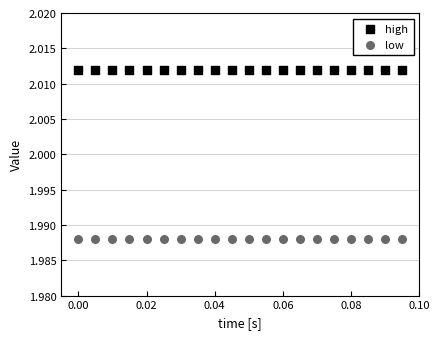

Which series contains the highest Y value?

high